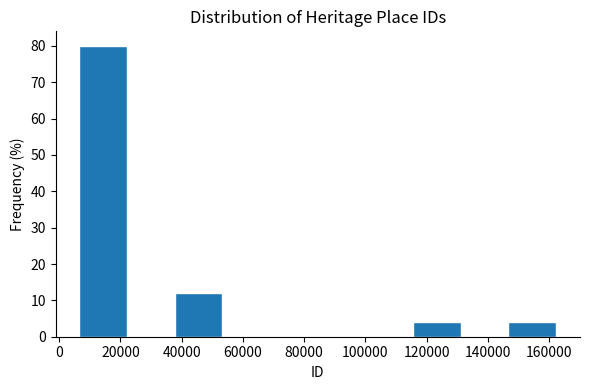

What is the height of the bar covering 6000 to 22000 on the x-axis? Neither the bar edges nor the heights are printed on the chart, so give them approximately, as read against the axes.

80